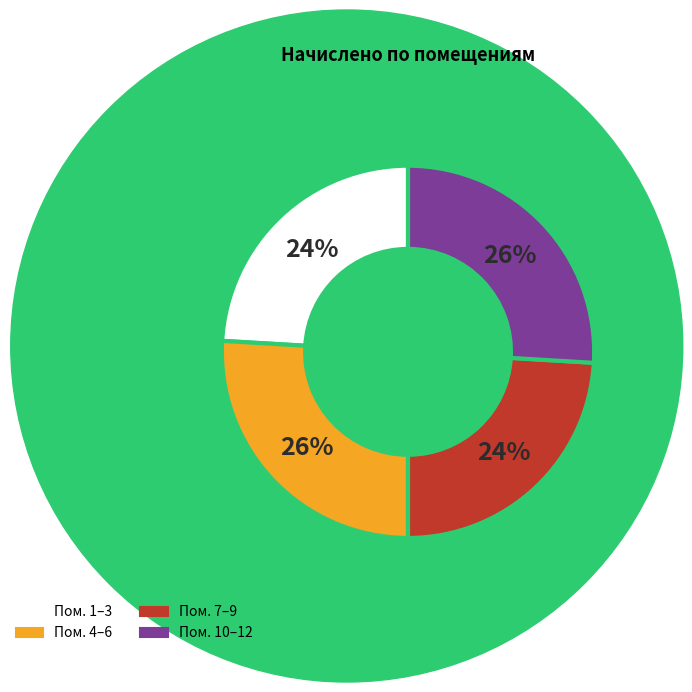

Is there a majority slice in this chart?

No